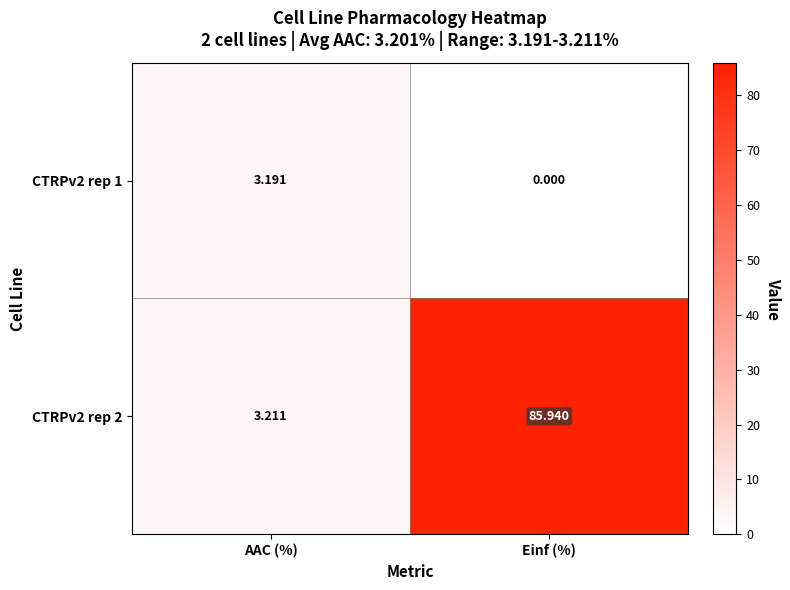

Which category has the lowest value across all series?

Einf (%)